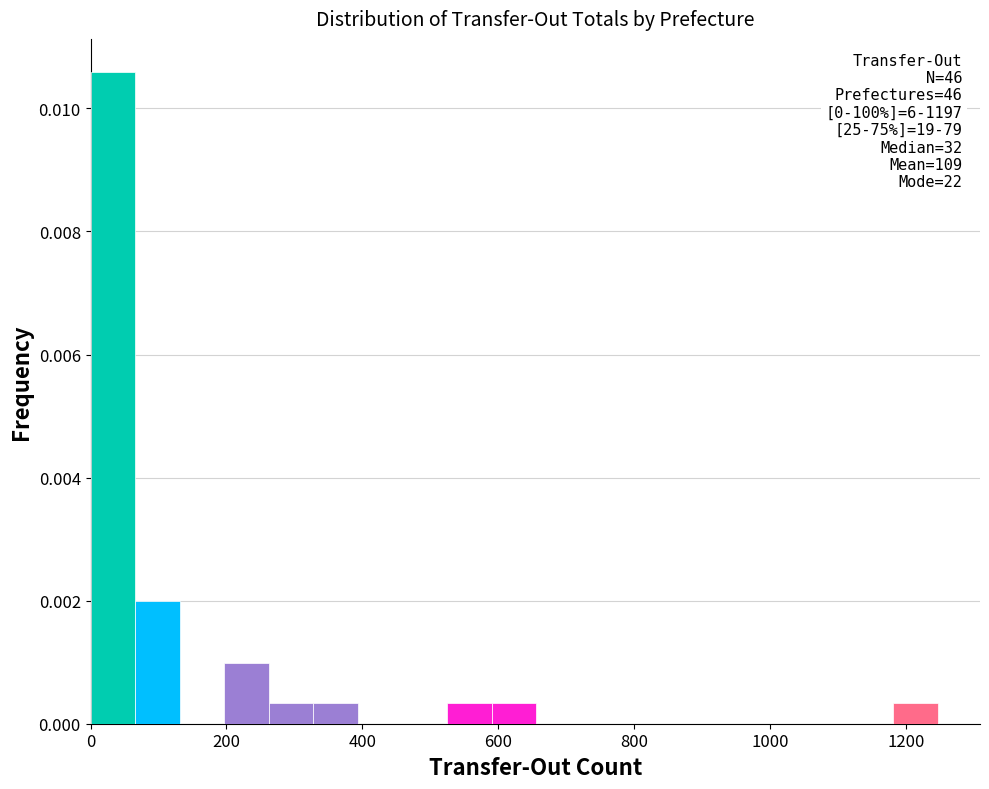

Read against the x-axis, roughly where is the centre of the tallest bar?

40